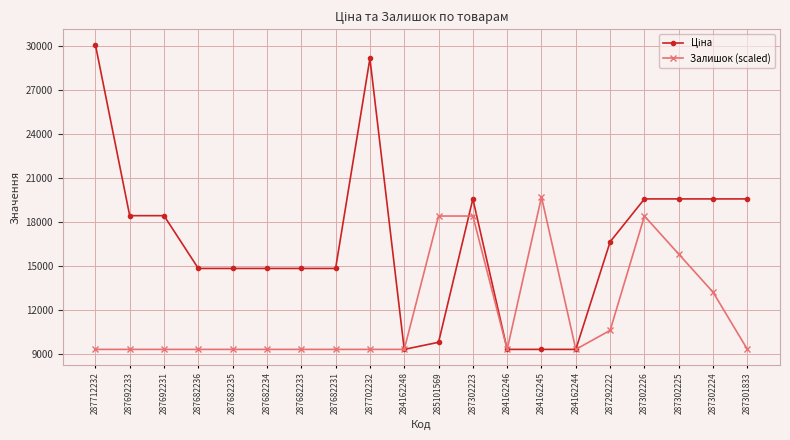

What is the difference between the maximum and second lowest values in the Залишок (scaled) series?

10406.2